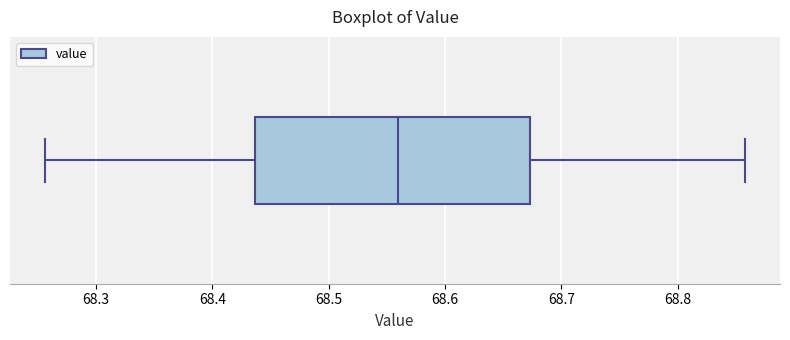

Transcribe this box plot: give where the median line is, the range the box spans, and where the two whiskers end, as read against the x-axis. The values are not printed on the chart, so give them approximately, as read against the axis.

median 68.56, box 68.44 to 68.67, whiskers 68.26 to 68.86